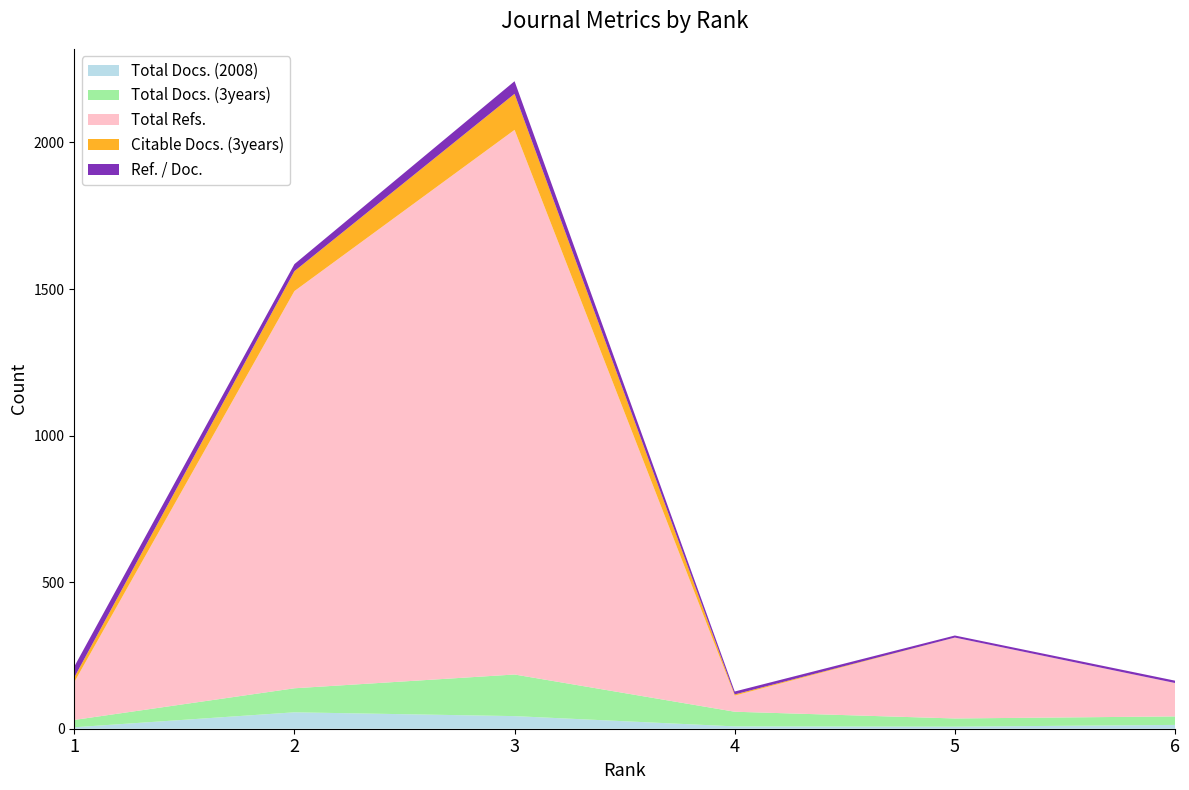

Reading left to right, extract all data points from this chart.

Total Docs. (2008): 5	56	43	8	7	13
Total Docs. (3years): 25	82	142	50	28	29
Total Refs.: 129	1355	1858	55	276	114
Citable Docs. (3years): 16	68	123	4	0	0
Ref. / Doc.: 37	24	43	10	7	8